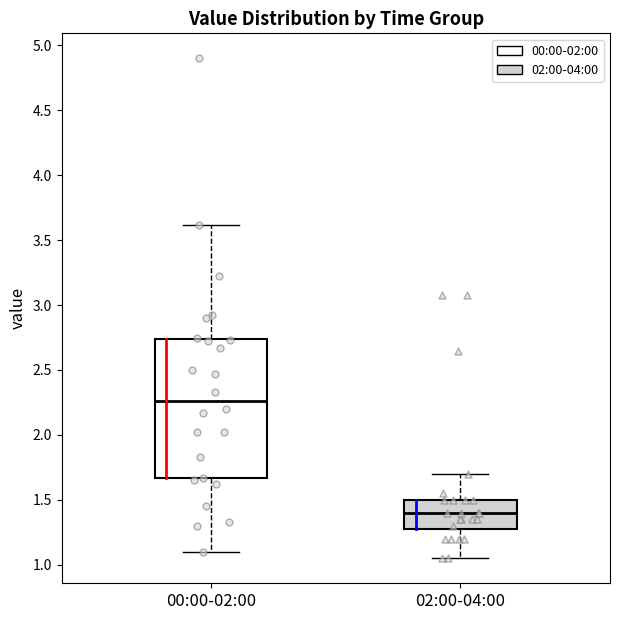

Which box's median line is the highest?

00:00-02:00